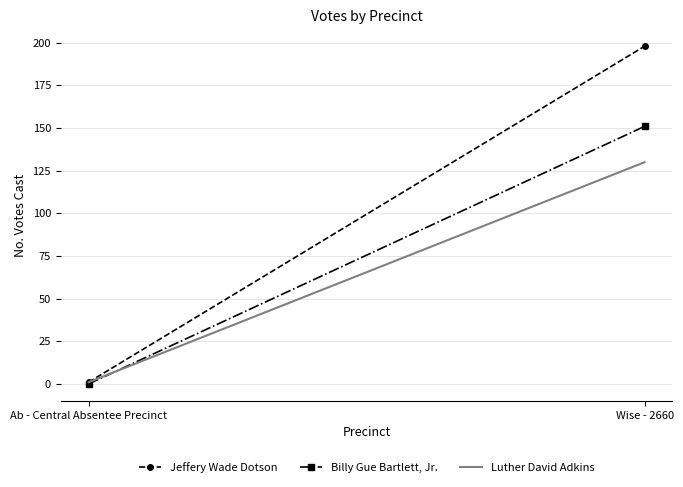

How many data points does each series have?

2